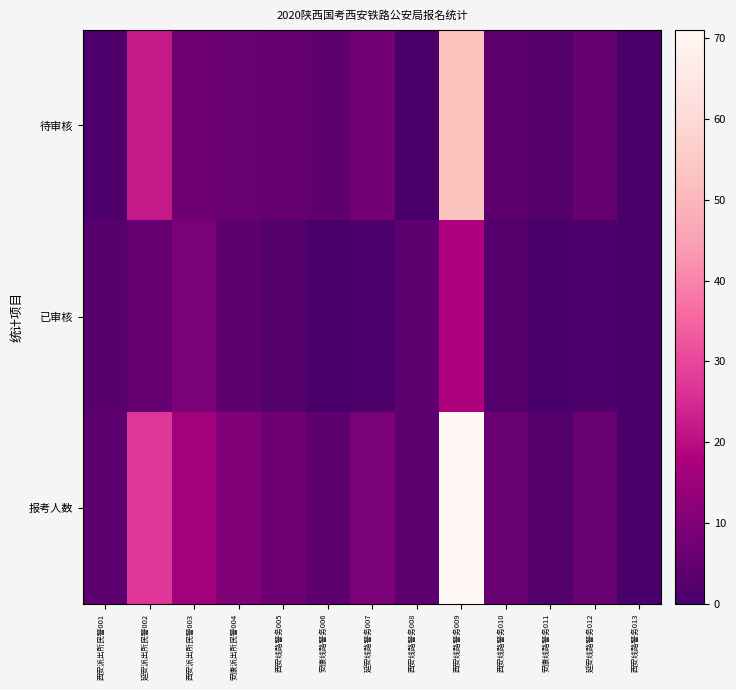

Between 西安派出所民警001 and 西安派出所民警003, which is larger?

西安派出所民警003